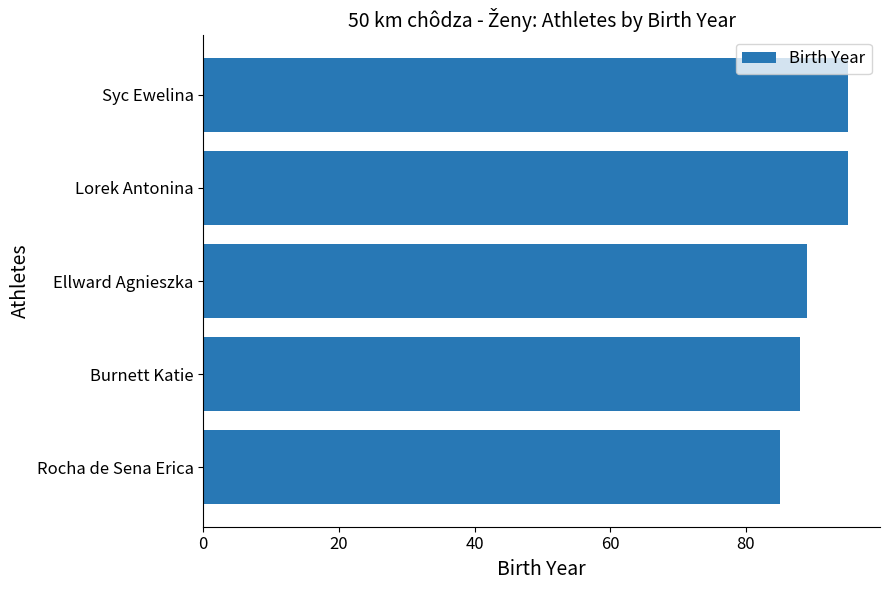

What is the difference between the maximum and minimum values?

10